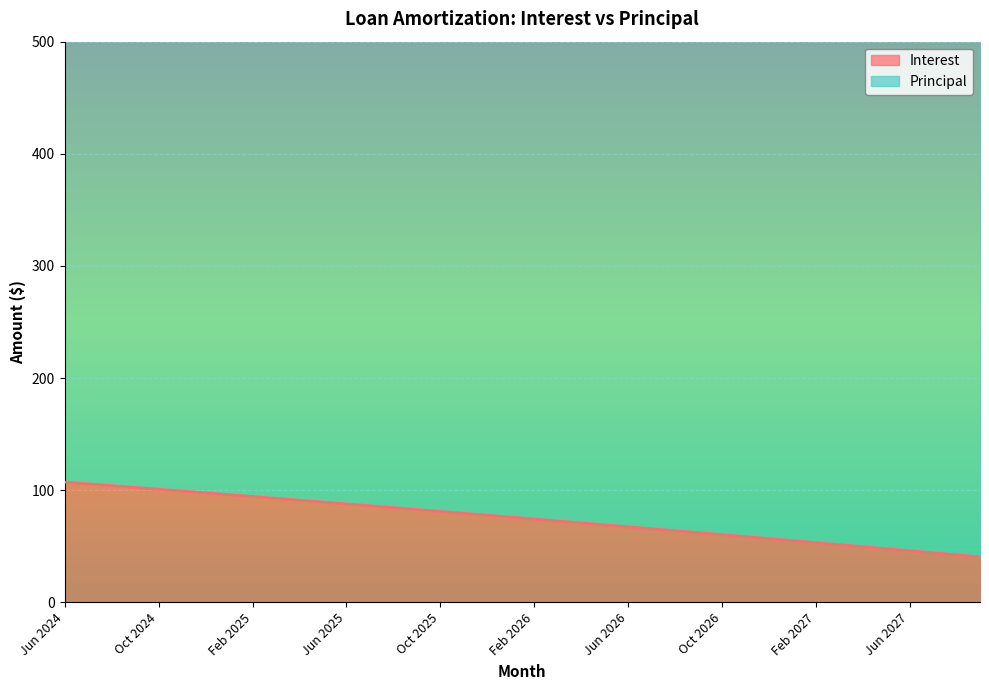

Reading right to left, transcribe all the data shown in this chart.

40.4	42.3	44.1	46.0	47.8	49.6	51.4	53.2	55.0	56.8	58.5	60.3	62.1	63.9	65.6	67.3	69.1	70.8	72.5	74.2	76.0	77.7	79.4	81.0	82.7	84.4	86.1	87.7	89.4	91.0	92.7	94.3	96.0	97.6	99.2	100.8	102.4	104.0	105.6	107.2